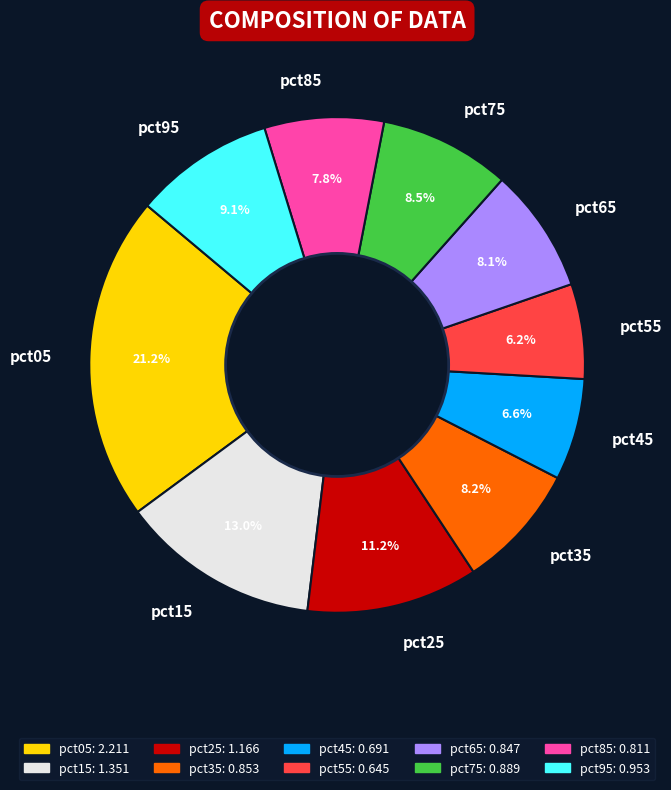

What is the largest slice in the pie chart?

pct05